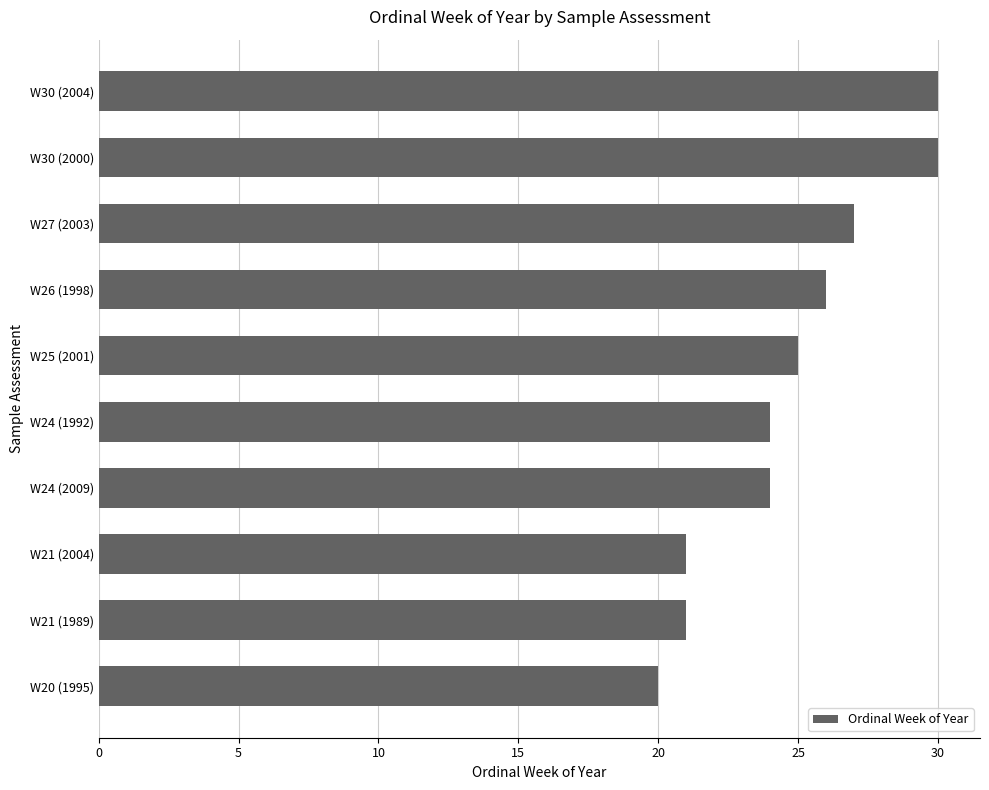

What is the maximum value shown in the chart?

30